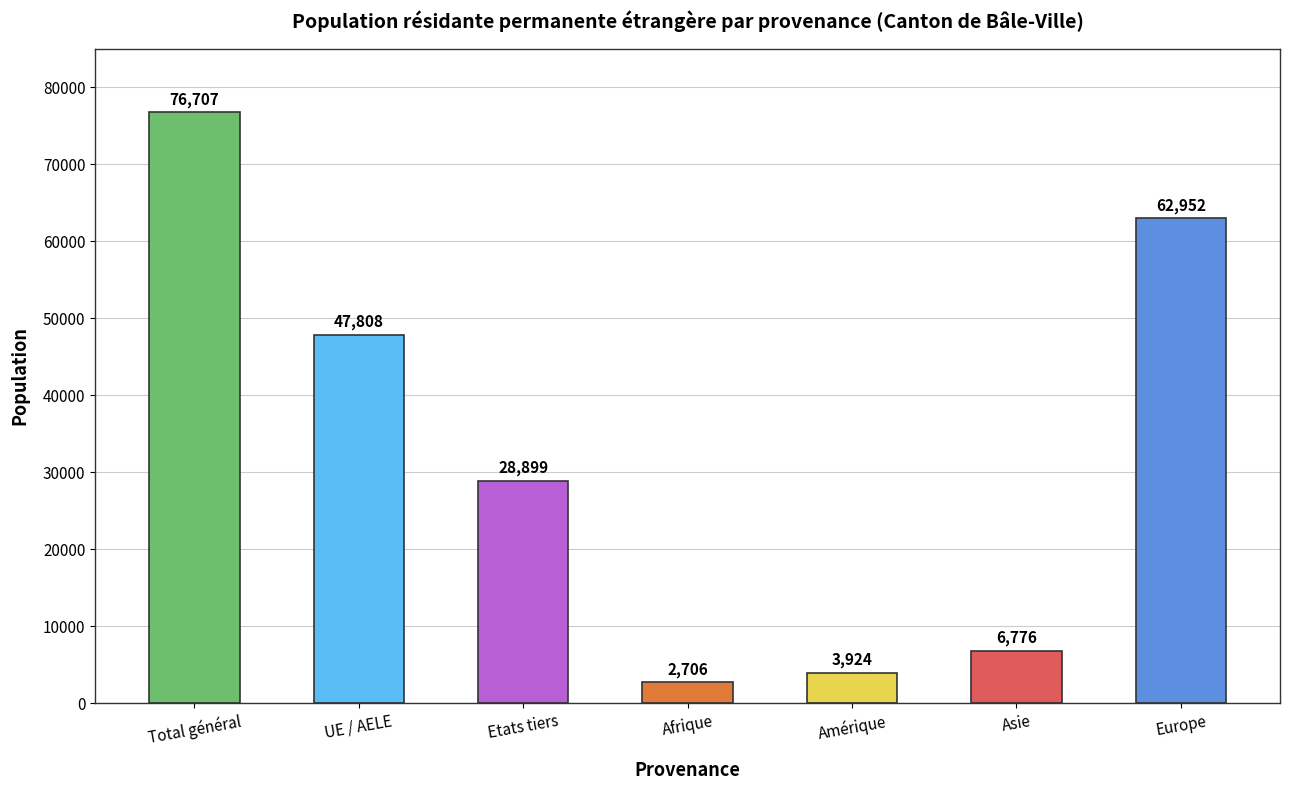

What is the label of the 7th bar from the right?

Total général